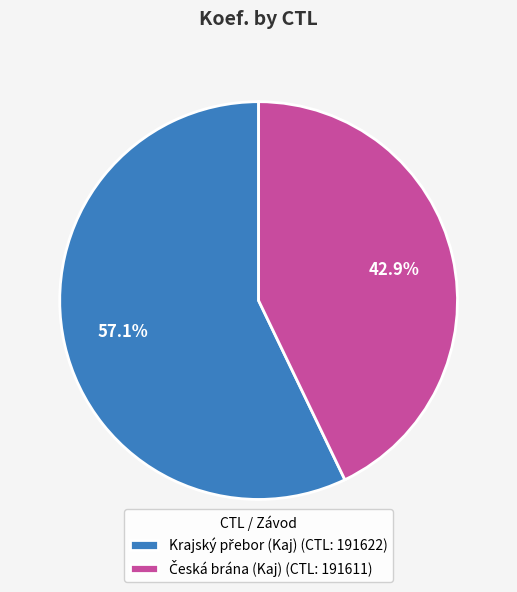

Is there any slice that represents more than half of the pie?

Yes